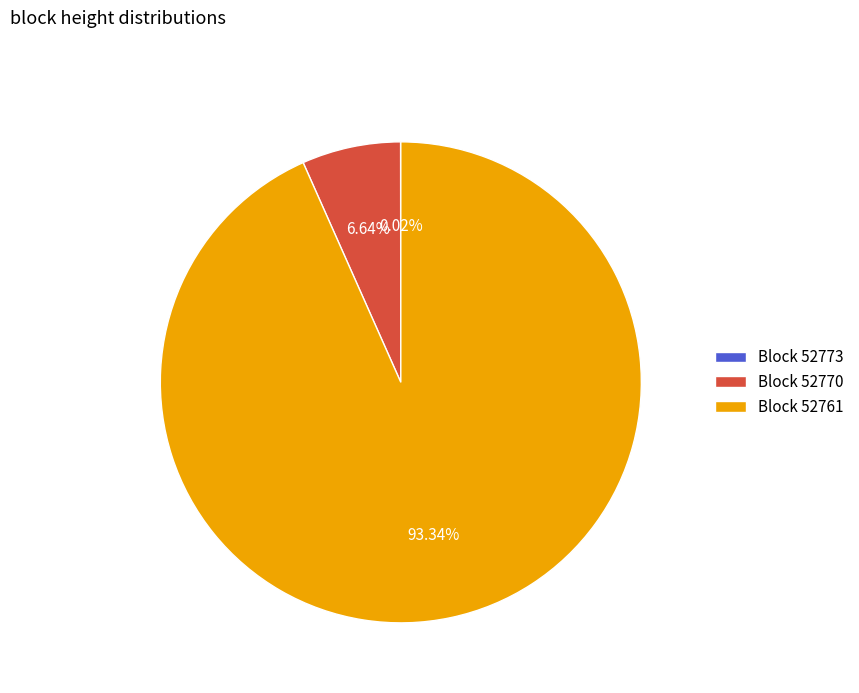

Approximately how many times larger is the value at Block 52761 compared to Block 52770?

14.1